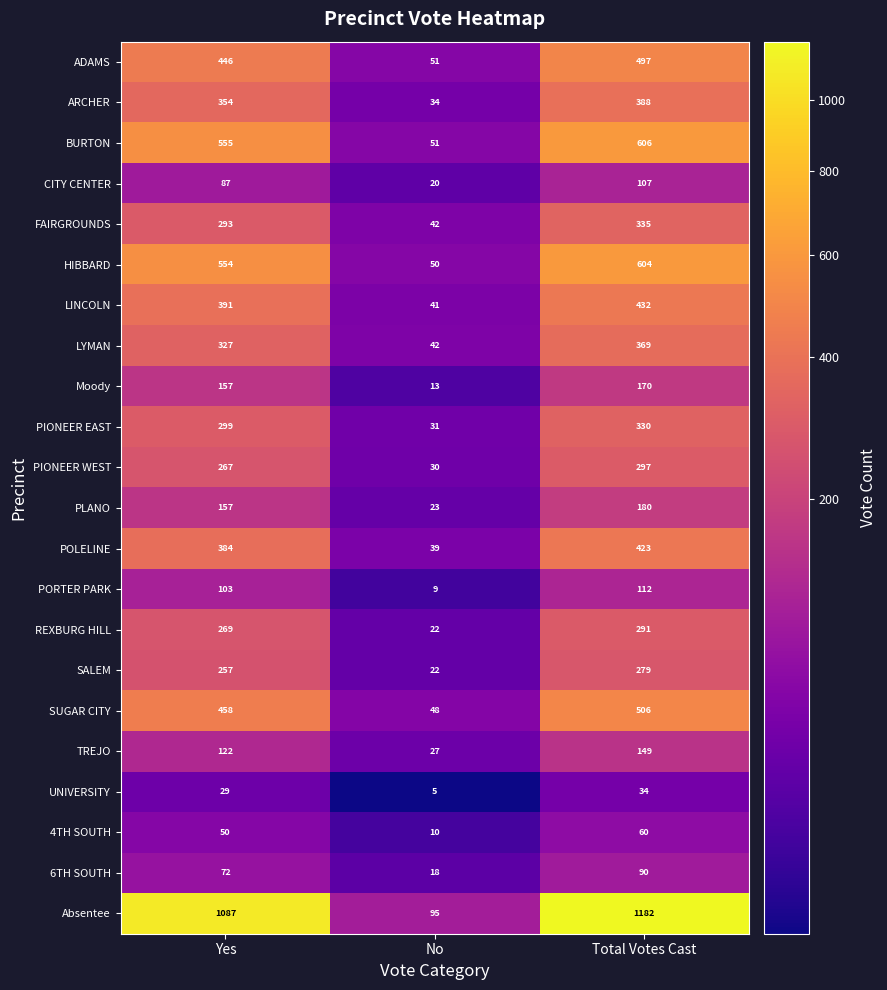

What is the difference between the PIONEER WEST values at Total Votes Cast and No?

267